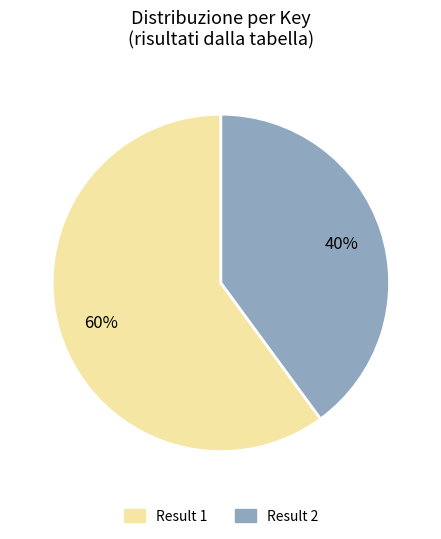

Is there a majority slice in this chart?

Yes